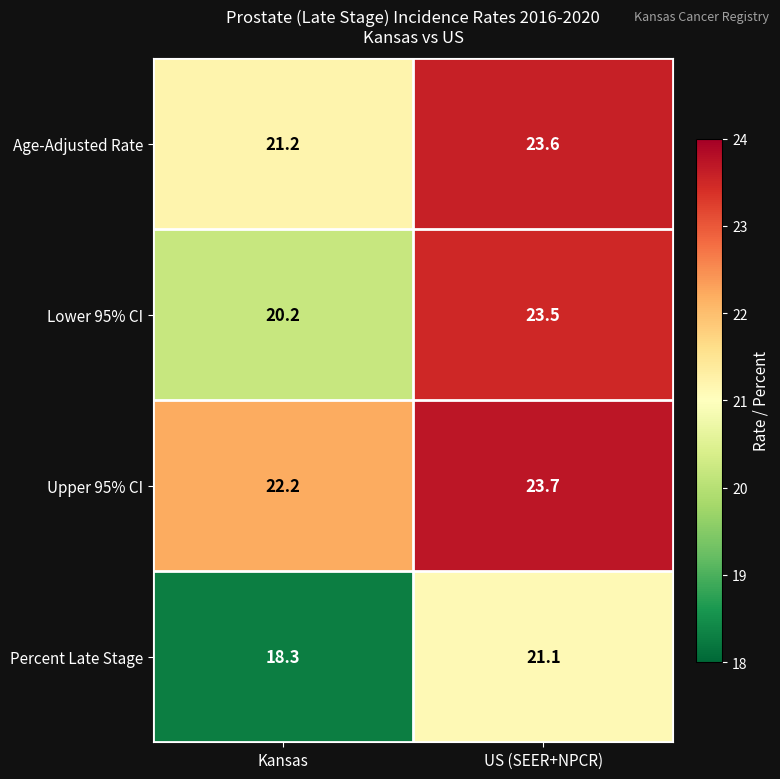

At which label does Lower 95% CI reach its minimum?

Kansas